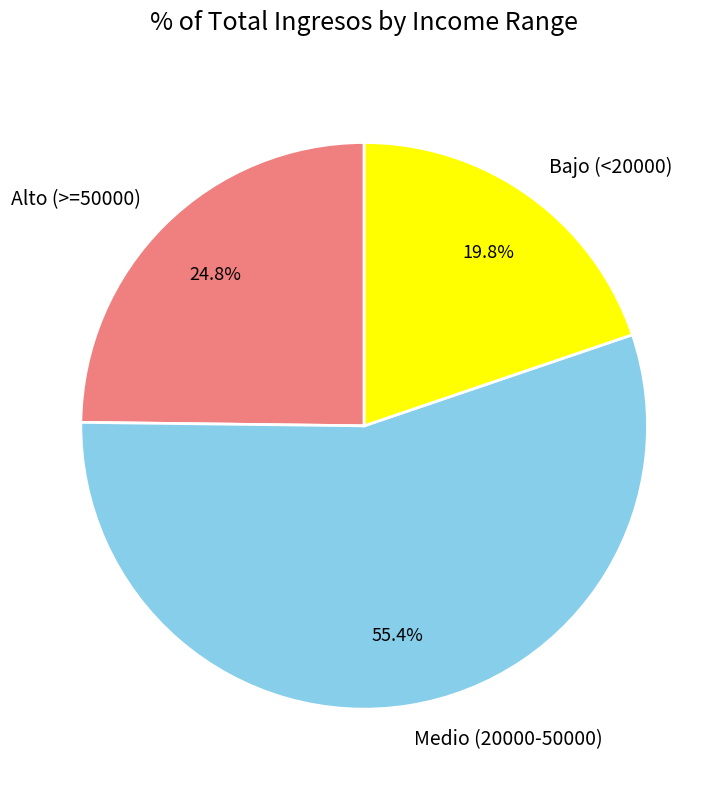

Is the sum of Medio (20000-50000) and Alto (>=50000) greater than half?

Yes